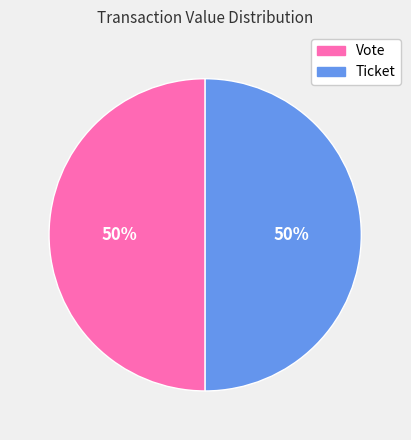

Approximately how many times larger is the value at Vote compared to Ticket?

1.0